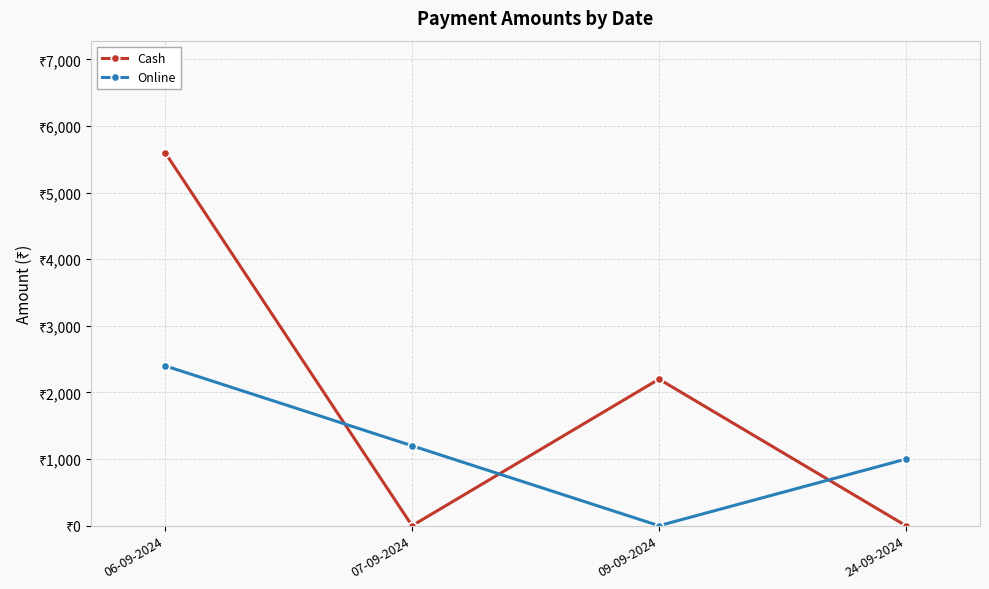

What is the difference between the highest and lowest values at 06-09-2024?

3200